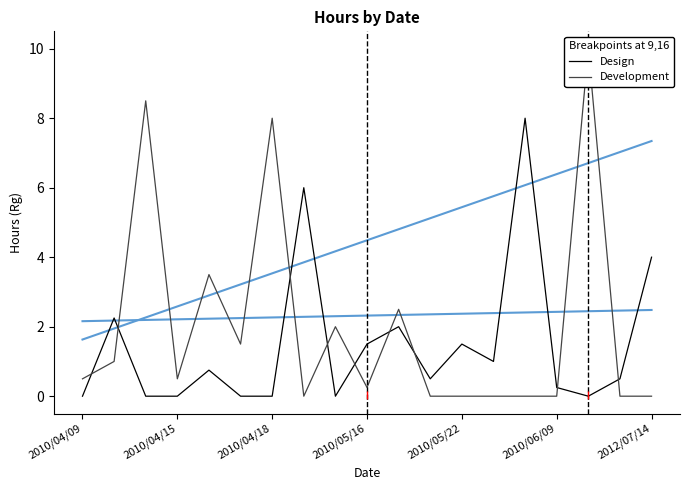

Which series ends up on top after the final intersection of Design and Development?

Design